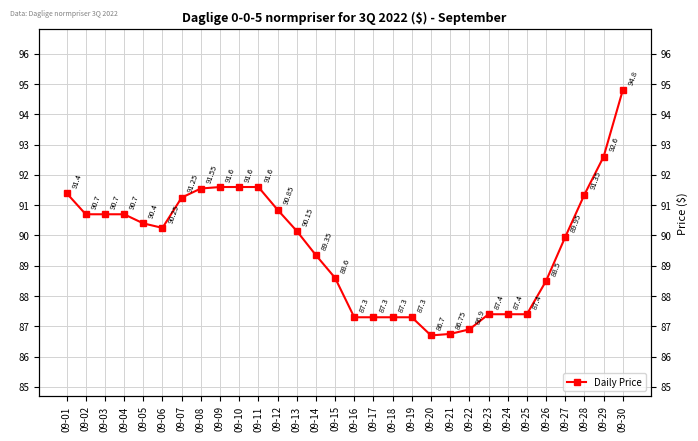

What is the value of the 22nd point from the left?

86.9